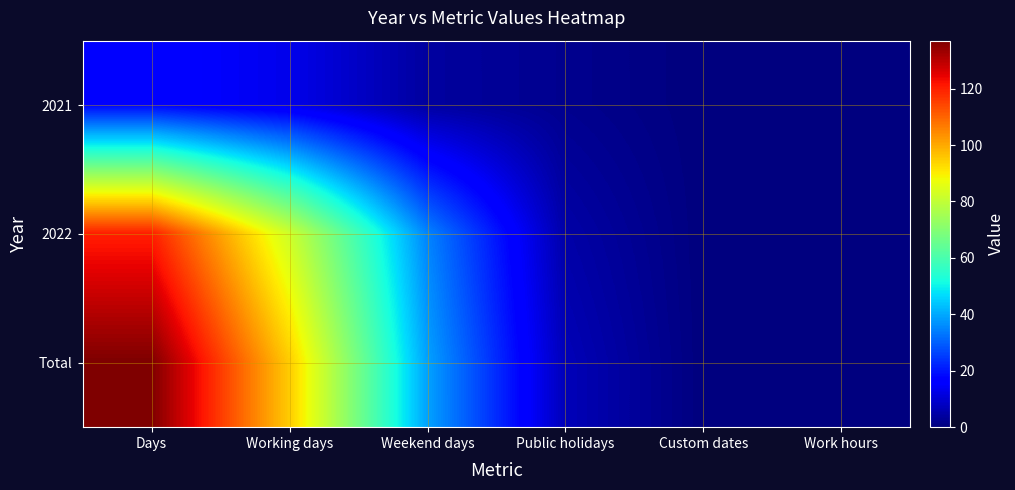

Between Public holidays and Work hours, which series saw the biggest shift?

Total